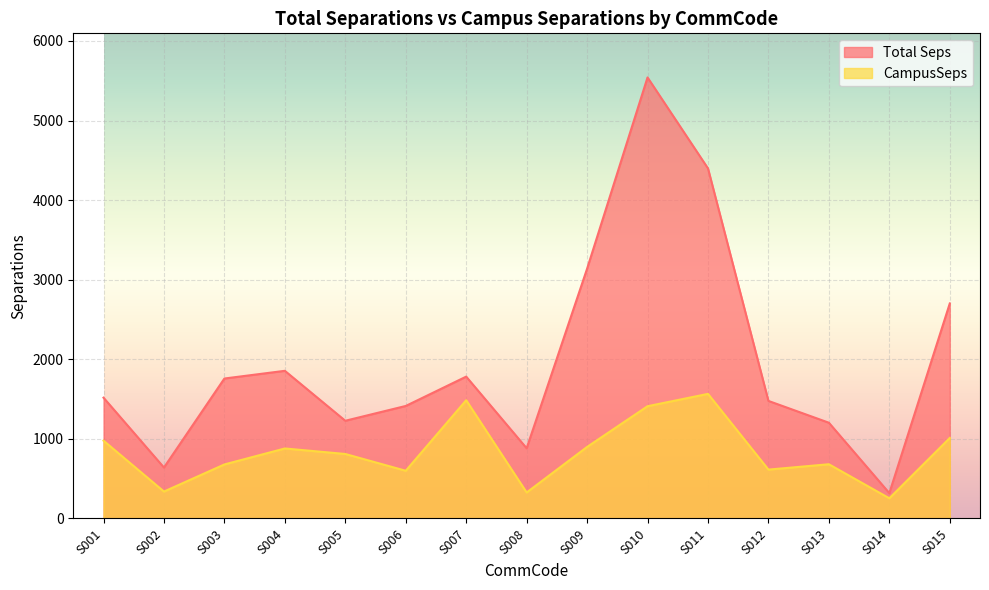

The value of CampusSeps at S010 is 1410.5. True or false?

True